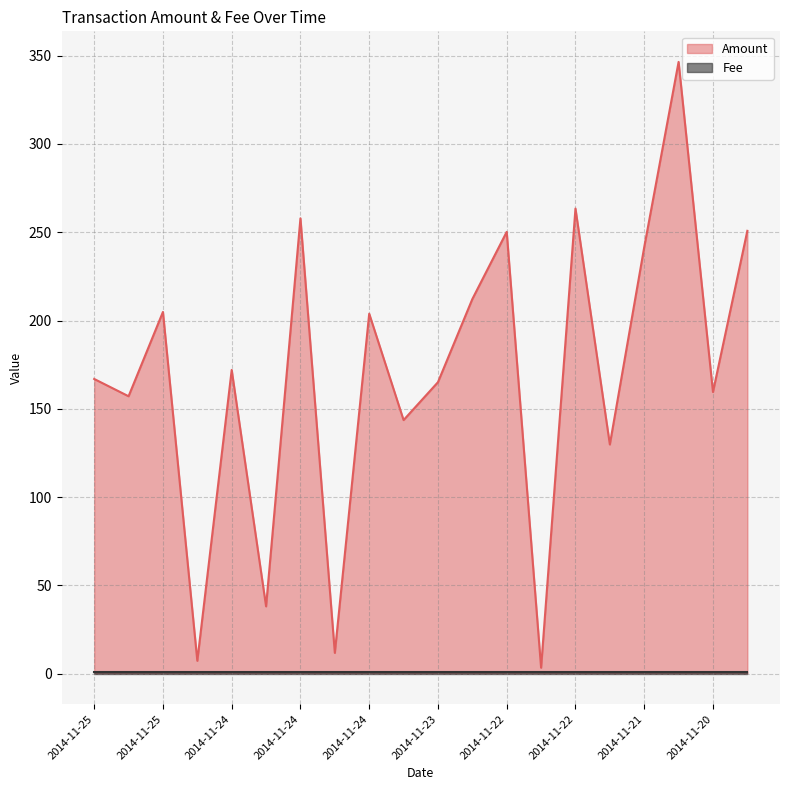

What is the greatest value displayed?

346.5